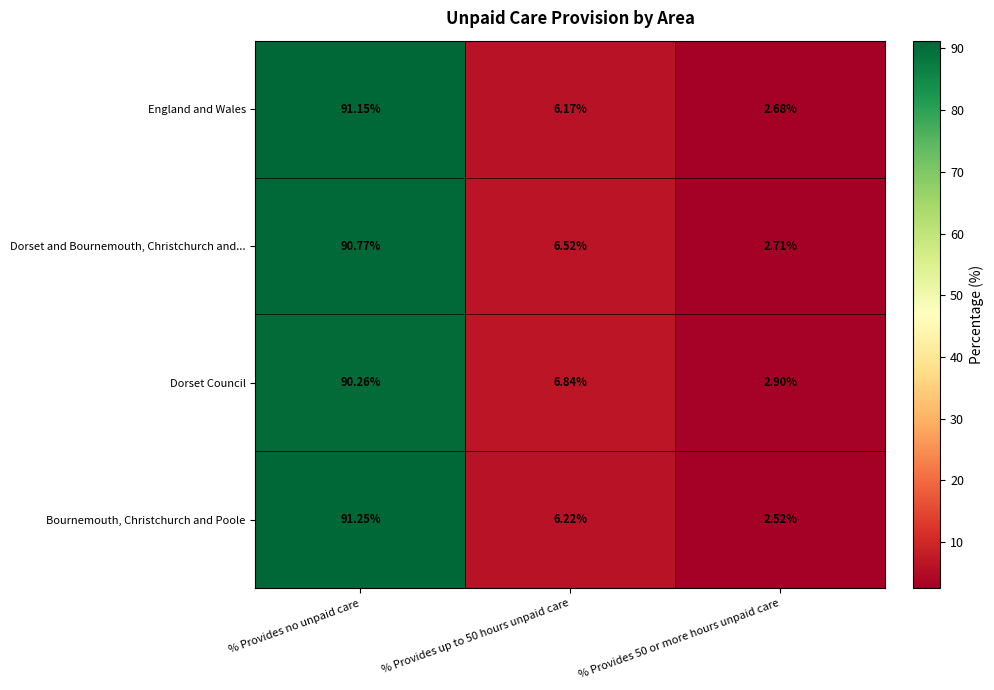

At % Provides up to 50 hours unpaid care, list the series in order from smallest to largest.

England and Wales, Bournemouth, Christchurch and Poole, Dorset and Bournemouth, Christchurch and..., Dorset Council